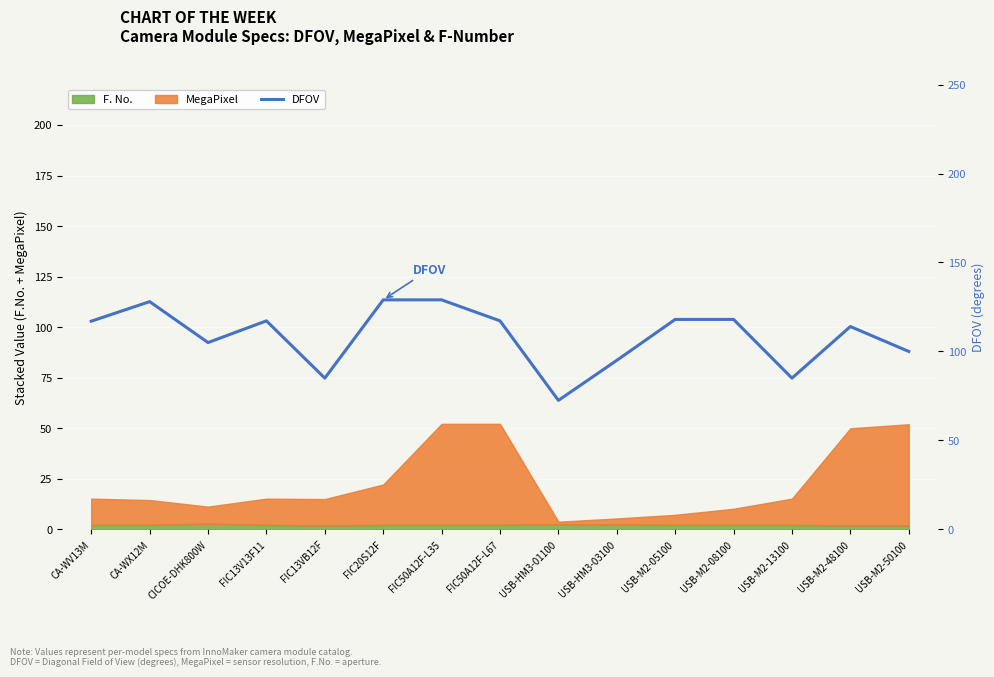

How many data points are less than 117?

7